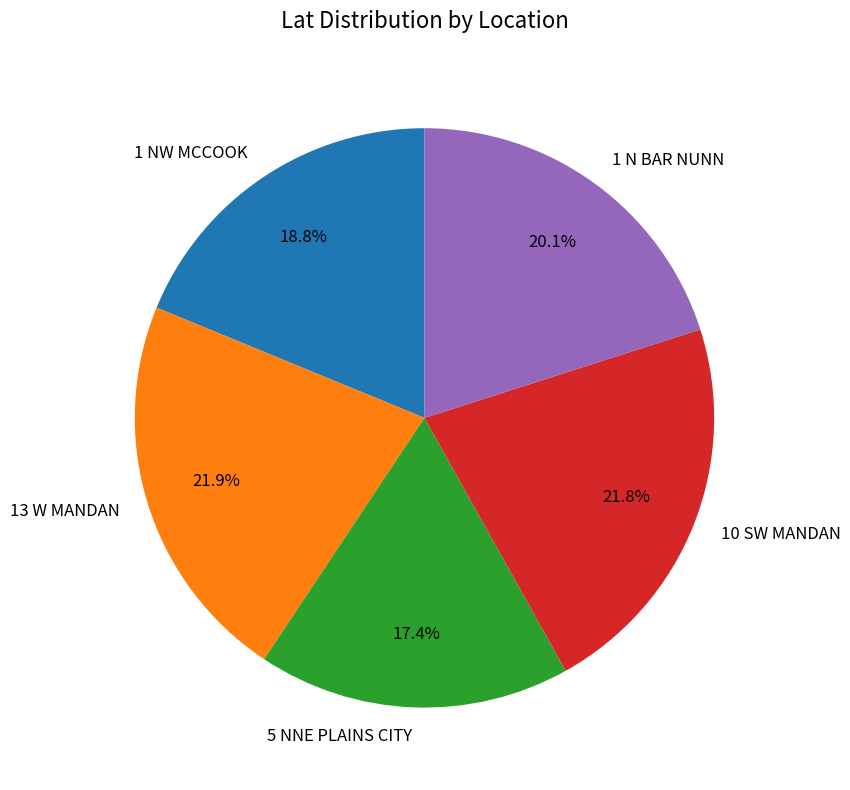

Is 10 SW MANDAN the majority of the pie?

No